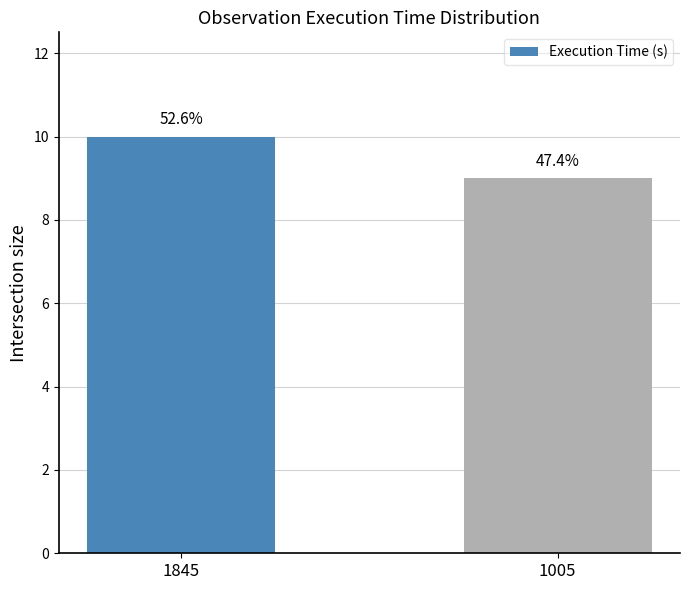

Does the chart contain any negative values?

No